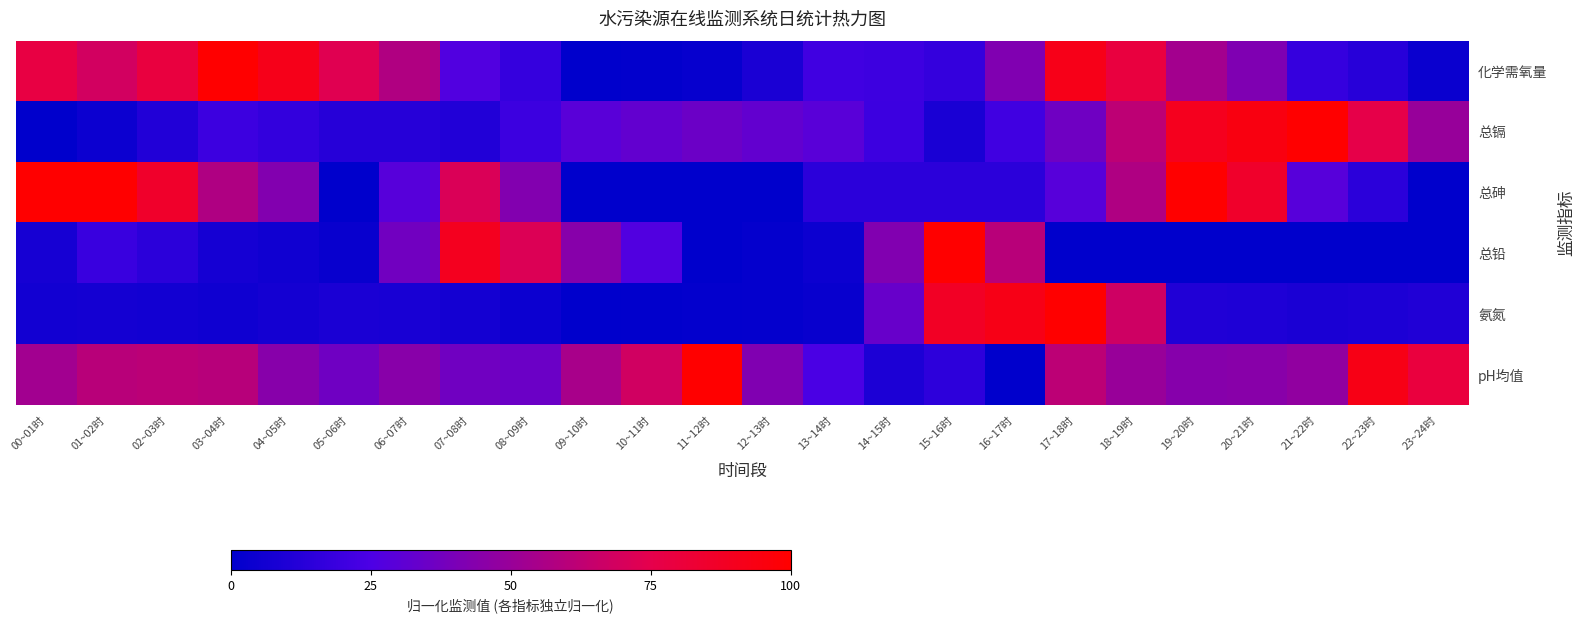

Reading left to right, transcribe all the data shown in this chart.

化学需氧量: 00~01时=0.8	01~02时=0.7	02~03时=0.8	03~04时=1.0	04~05时=0.9	05~06时=0.7	06~07时=0.6	07~08时=0.3	08~09时=0.2	09~10时=0.0	10~11时=0.0	11~12时=0.0	12~13时=0.1	13~14时=0.2	14~15时=0.2	15~16时=0.2	16~17时=0.4	17~18时=0.9	18~19时=0.8	19~20时=0.5	20~21时=0.4	21~22时=0.2	22~23时=0.1	23~24时=0.0
总镉: 00~01时=0.0	01~02时=0.0	02~03时=0.1	03~04时=0.2	04~05时=0.2	05~06时=0.1	06~07时=0.1	07~08时=0.1	08~09时=0.2	09~10时=0.3	10~11时=0.3	11~12时=0.4	12~13时=0.3	13~14时=0.3	14~15时=0.2	15~16时=0.1	16~17时=0.2	17~18时=0.4	18~19时=0.6	19~20时=0.9	20~21时=0.9	21~22时=1.0	22~23时=0.8	23~24时=0.5
总砷: 00~01时=1.0	01~02时=1.0	02~03时=0.9	03~04时=0.6	04~05时=0.4	05~06时=0.0	06~07时=0.3	07~08时=0.7	08~09时=0.4	09~10时=0.0	10~11时=0.0	11~12时=0.0	12~13时=0.0	13~14时=0.1	14~15时=0.1	15~16时=0.1	16~17时=0.1	17~18时=0.3	18~19时=0.6	19~20时=1.0	20~21时=0.9	21~22时=0.3	22~23时=0.1	23~24时=0.0
总铅: 00~01时=0.1	01~02时=0.2	02~03时=0.1	03~04时=0.1	04~05时=0.1	05~06时=0.0	06~07时=0.4	07~08时=0.9	08~09时=0.7	09~10时=0.4	10~11时=0.3	11~12时=0.0	12~13时=0.0	13~14时=0.0	14~15时=0.4	15~16时=1.0	16~17时=0.6	17~18时=0.0	18~19时=0.0	19~20时=0.0	20~21时=0.0	21~22时=0.0	22~23时=0.0	23~24时=0.0
氨氮: 00~01时=0.1	01~02时=0.1	02~03时=0.1	03~04时=0.1	04~05时=0.1	05~06时=0.1	06~07时=0.1	07~08时=0.1	08~09时=0.0	09~10时=0.0	10~11时=0.0	11~12时=0.0	12~13时=0.0	13~14时=0.0	14~15时=0.3	15~16时=0.9	16~17时=0.9	17~18时=1.0	18~19时=0.7	19~20时=0.1	20~21时=0.1	21~22时=0.1	22~23时=0.1	23~24时=0.1
pH均值: 00~01时=0.5	01~02时=0.6	02~03时=0.6	03~04时=0.6	04~05时=0.4	05~06时=0.4	06~07时=0.4	07~08时=0.4	08~09时=0.4	09~10时=0.5	10~11时=0.7	11~12时=1.0	12~13时=0.4	13~14时=0.2	14~15时=0.1	15~16时=0.2	16~17时=0.0	17~18时=0.6	18~19时=0.5	19~20时=0.4	20~21时=0.4	21~22时=0.5	22~23时=0.9	23~24时=0.8